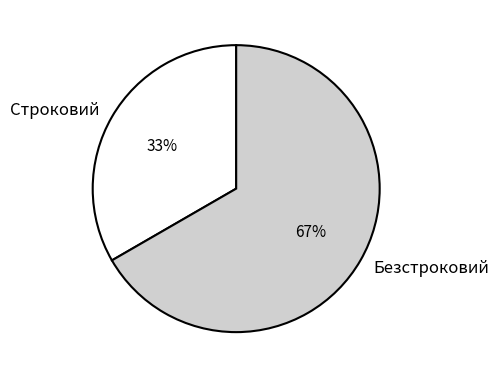

The Строковий slice represents 33% of the pie. True or false?

True